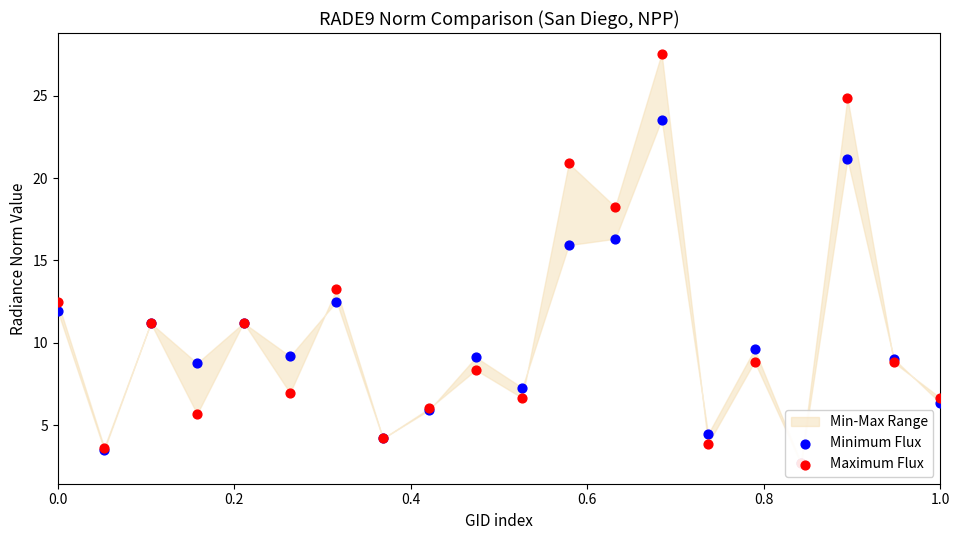

Is the value of Minimum Flux at 15 greater than the value of Maximum Flux at 0.8?

No